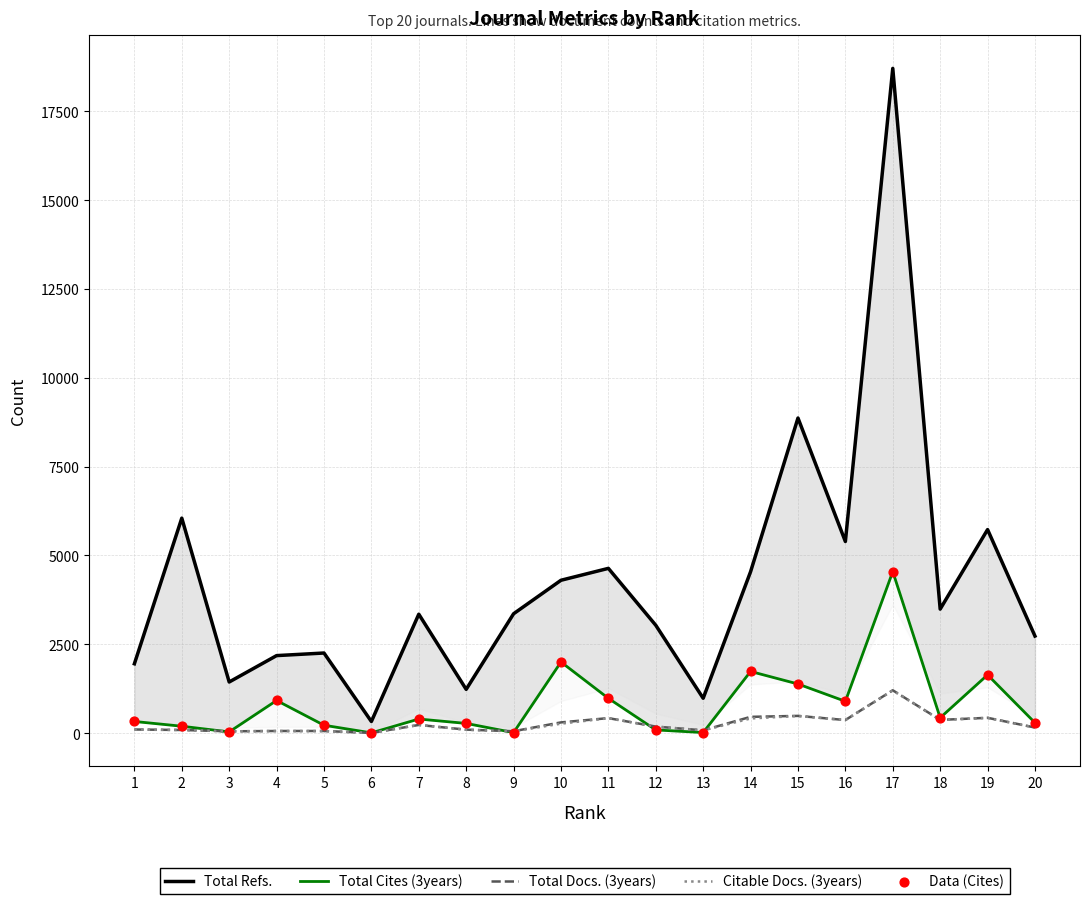

Which series has the largest Y range (max minus min)?

Total Refs.